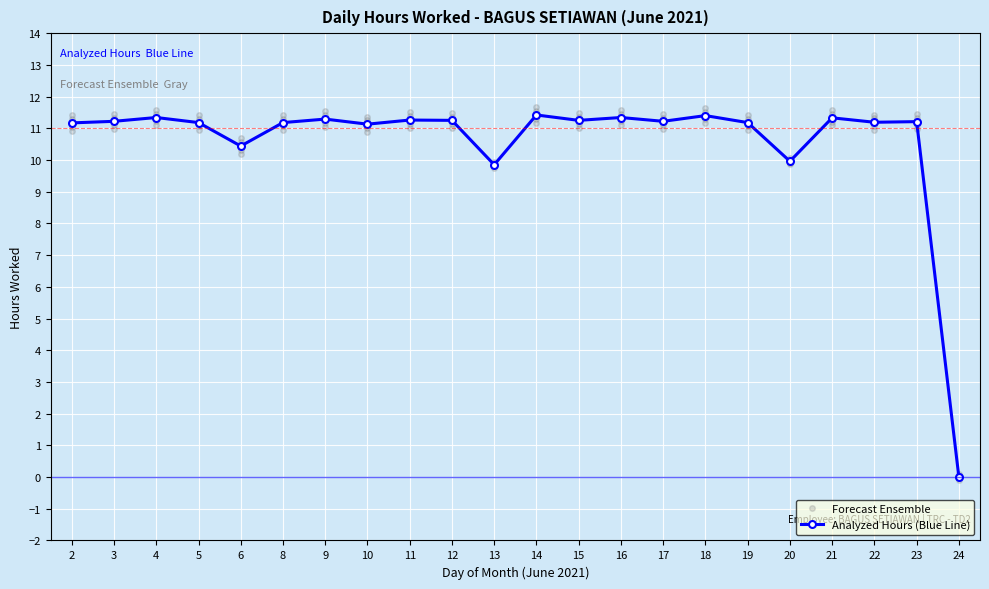

True or false: Analyzed Hours (Blue Line) has a value of 11.2 at 15.

True